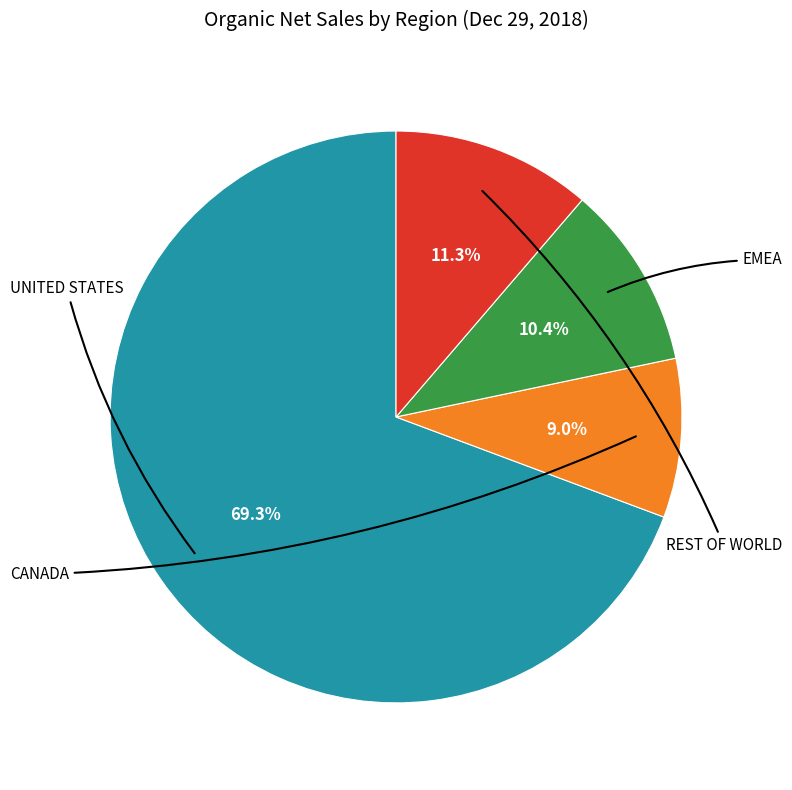

Is there a majority slice in this chart?

Yes